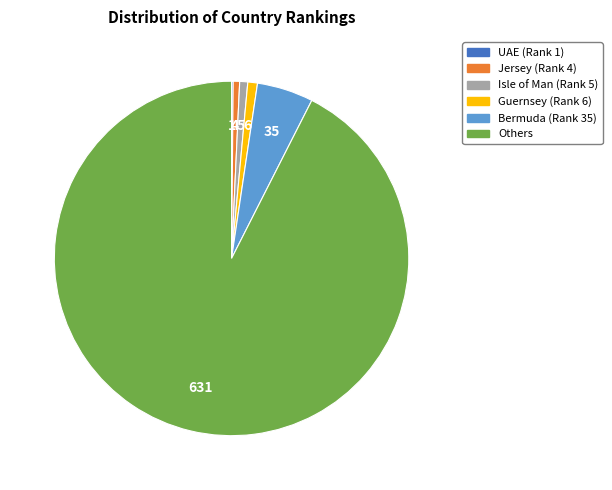

Is the sum of Guernsey (Rank 6) and Bermuda (Rank 35) greater than half?

No